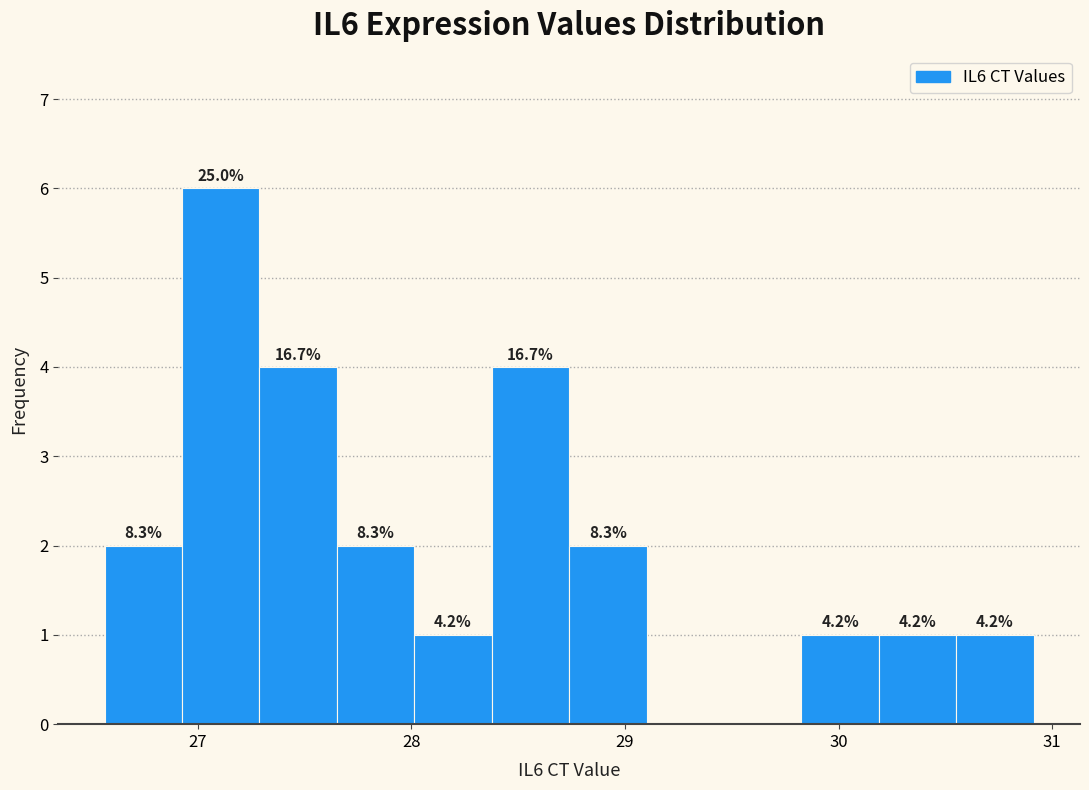

Around what value on the x-axis is the tallest bar? Give the approximate position of its centre, as read against the axis.

27.1